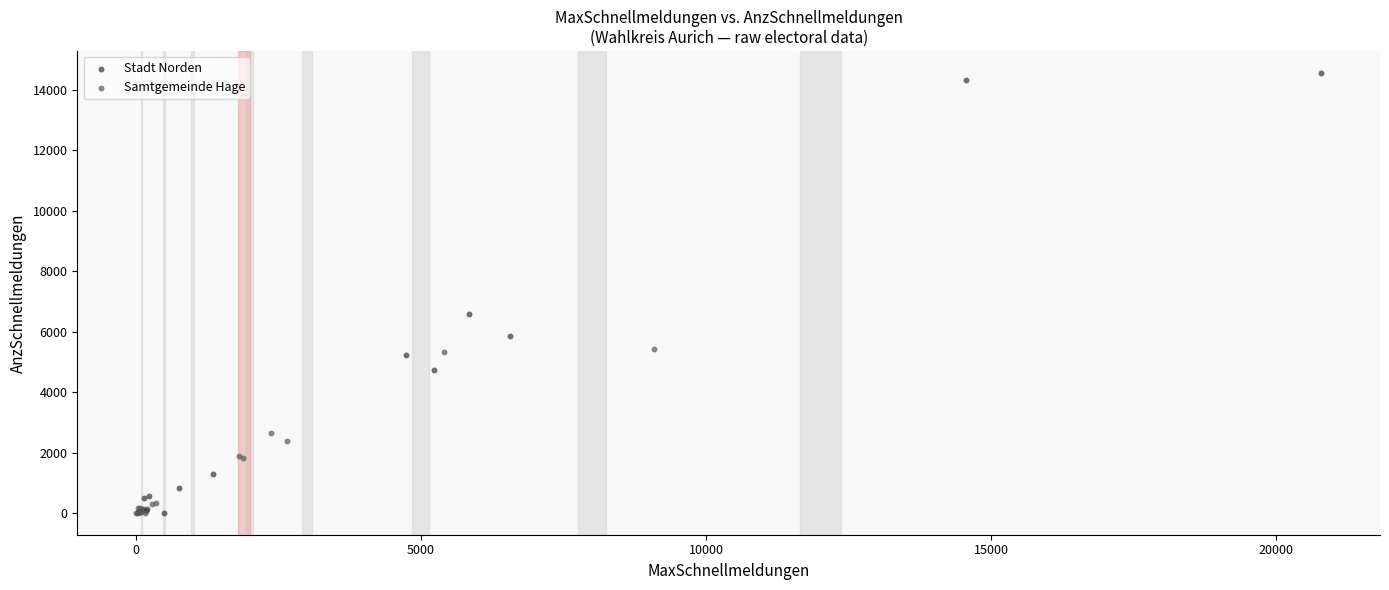

Which series contains the highest Y value?

Stadt Norden